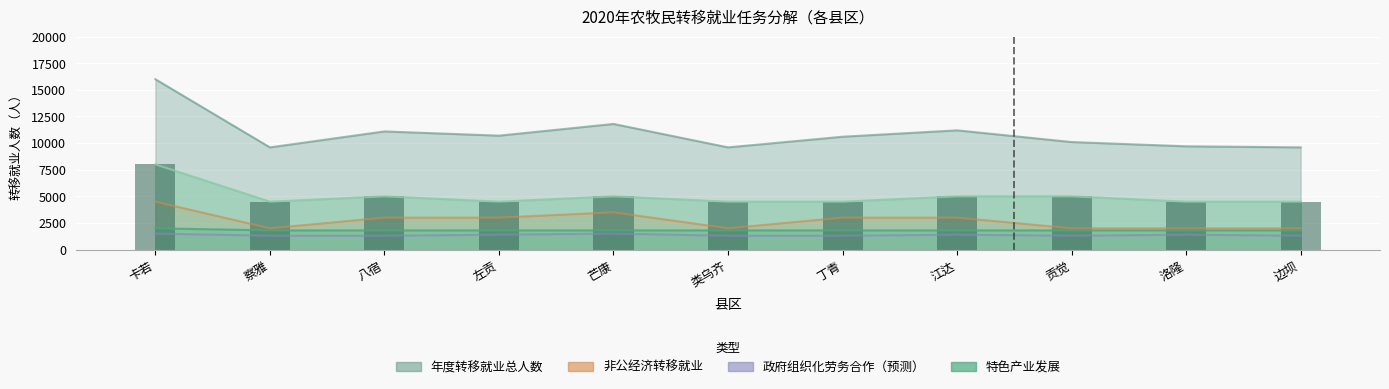

List the labels in order of 非公经济转移就业 value, smallest first.

察雅, 类乌齐, 贡觉, 洛隆, 边坝, 八宿, 左贡, 丁青, 江达, 芒康, 卡若